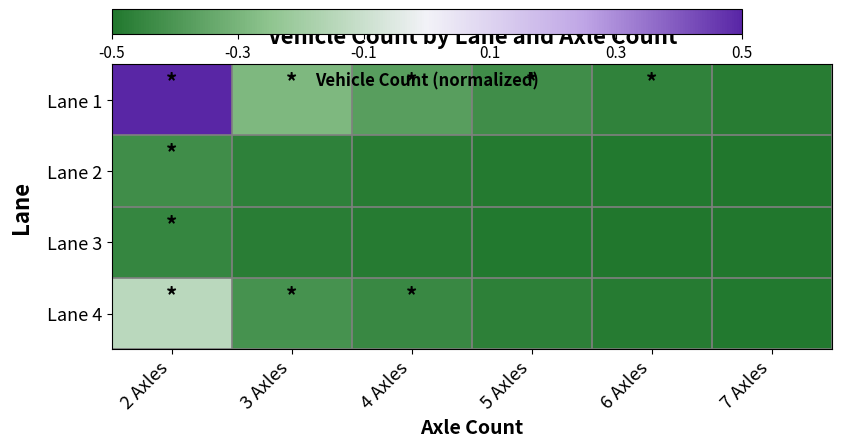

Between 2 Axles and 4 Axles, which series saw the biggest shift?

Lane 1